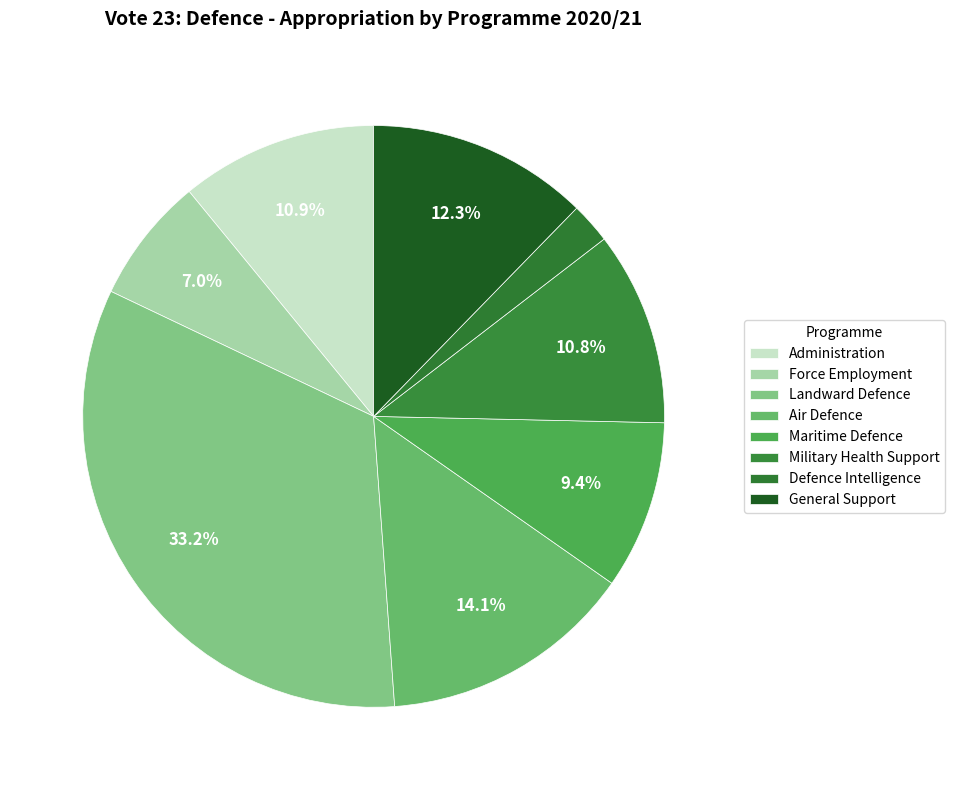

Count the number of slices in the pie.

8